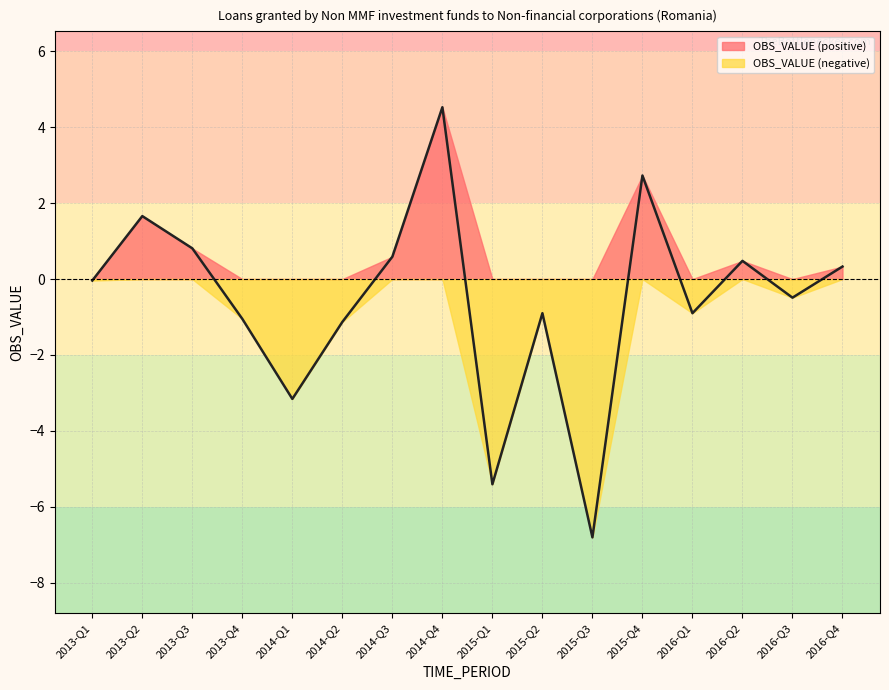

How many data points does each series have?

16